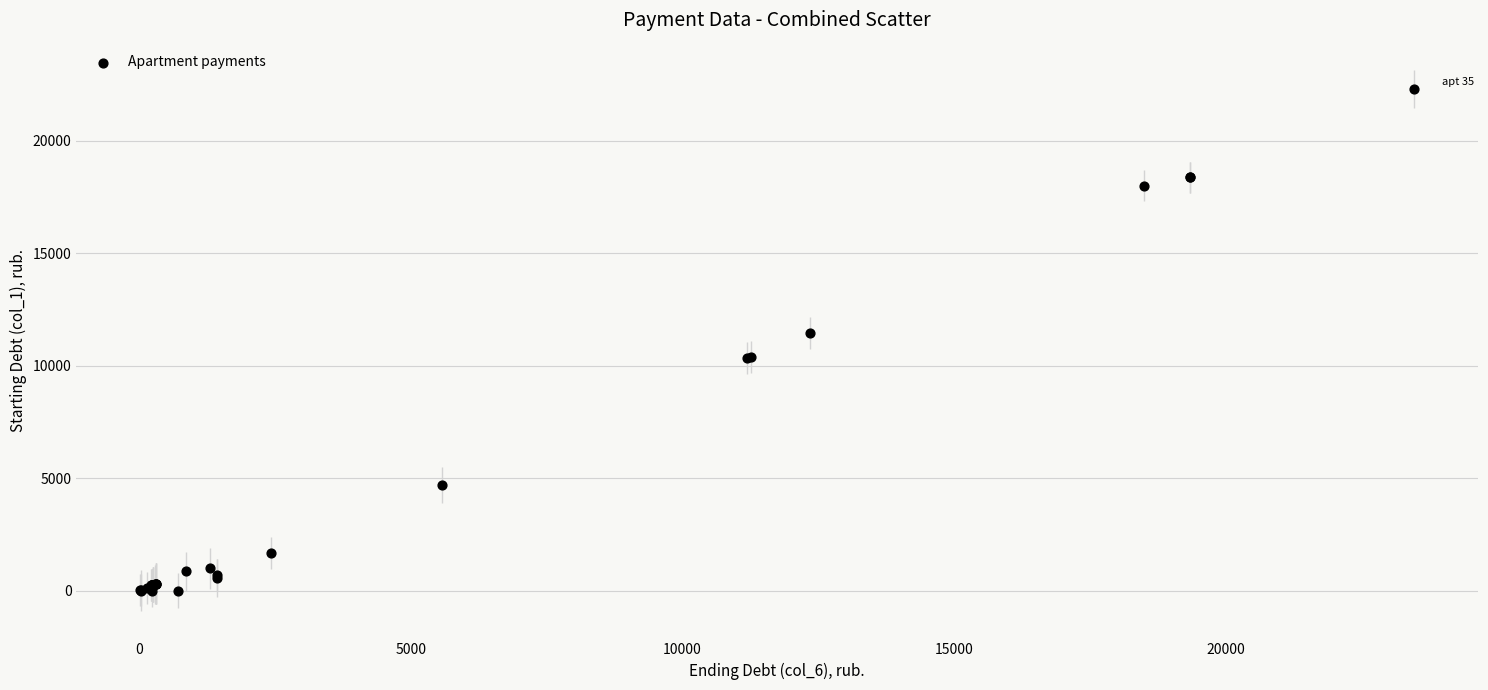

What Y value in the scatter plot is closest to 11147?

11458.2